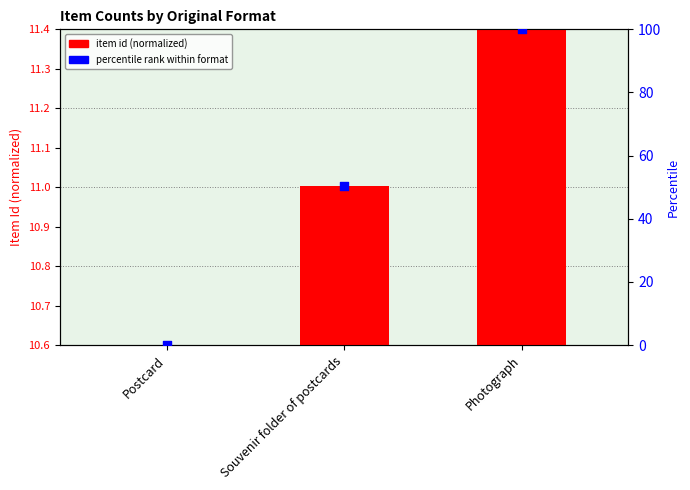

What are all the series names shown in the legend?

item id (normalized), percentile rank